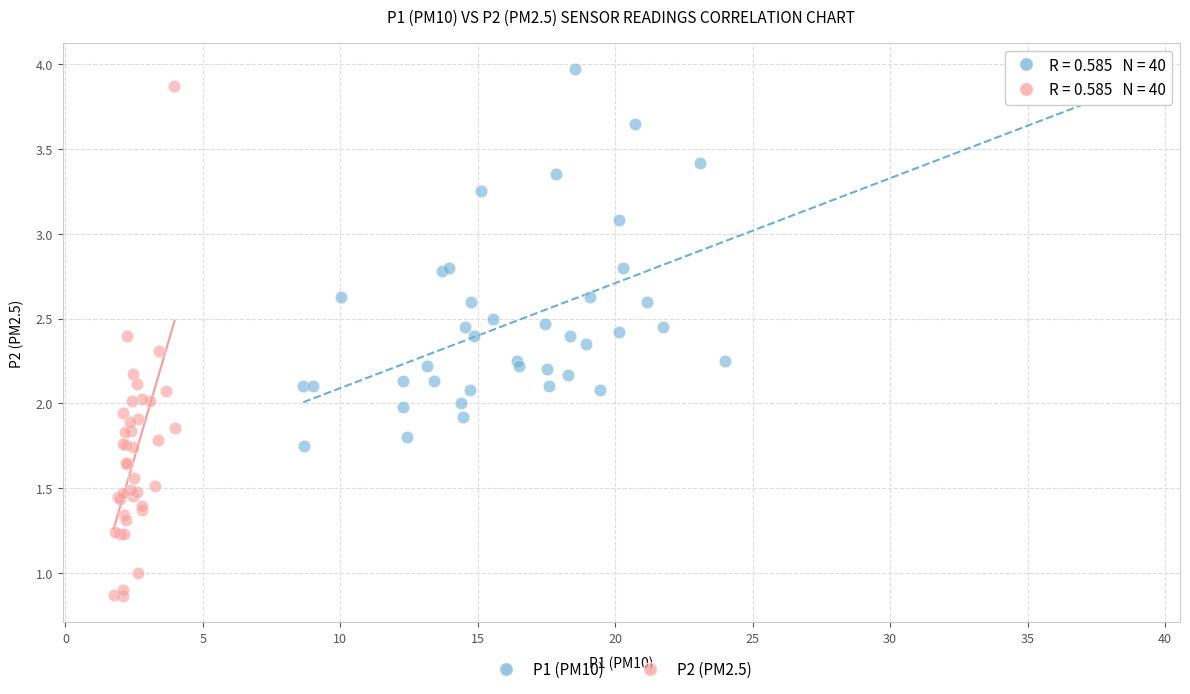

What are all the series names shown in the legend?

P1 (PM10), P2 (PM2.5)